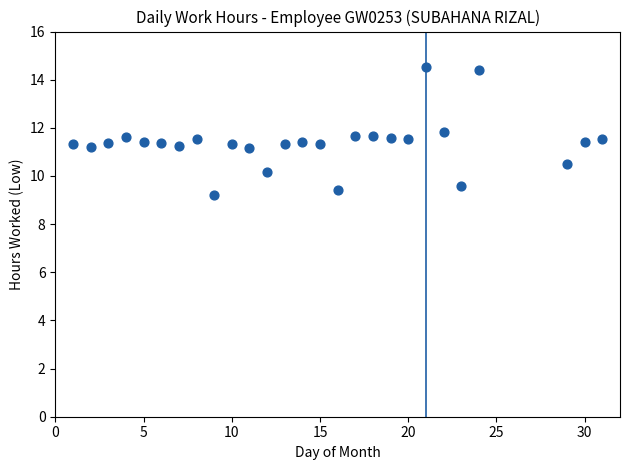

What is the range of Y values (max minus min)?

5.3